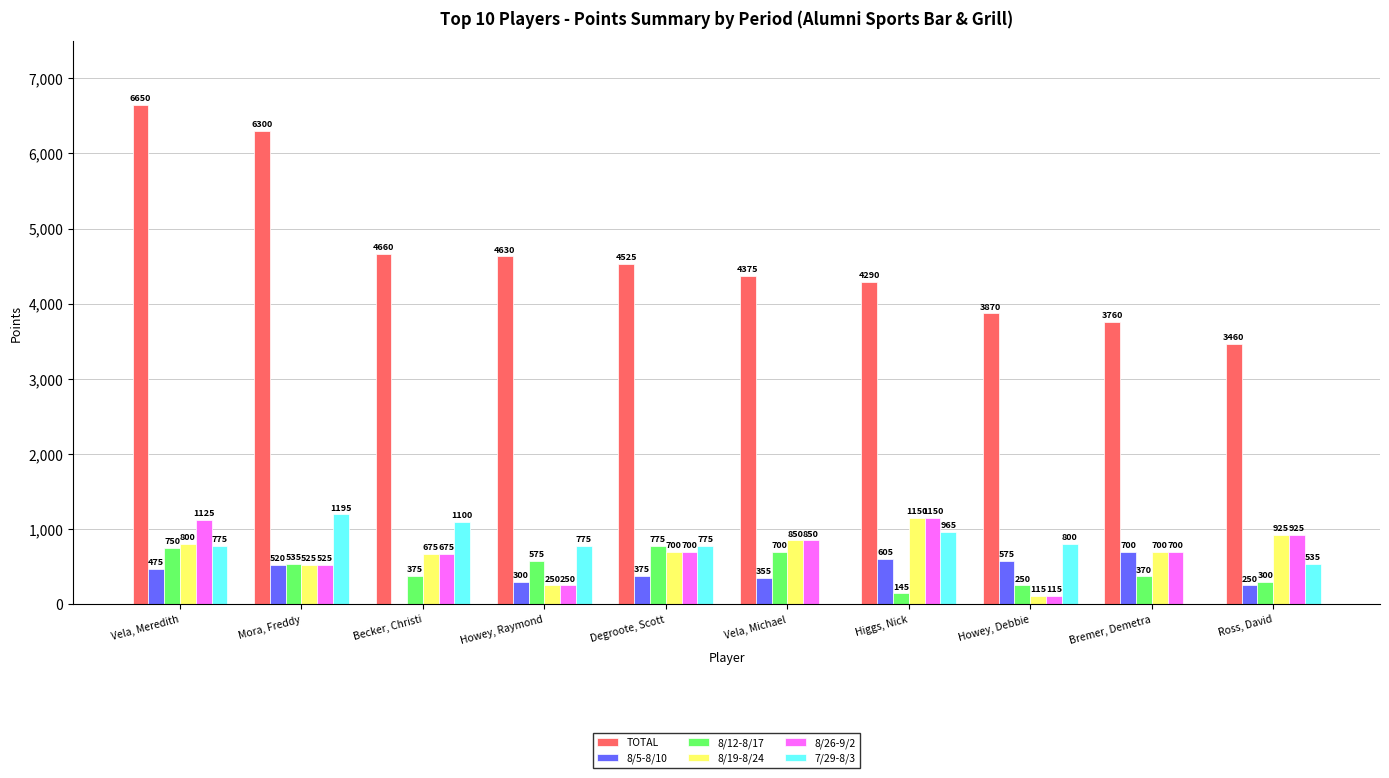

Which series has the largest total across all categories?

TOTAL